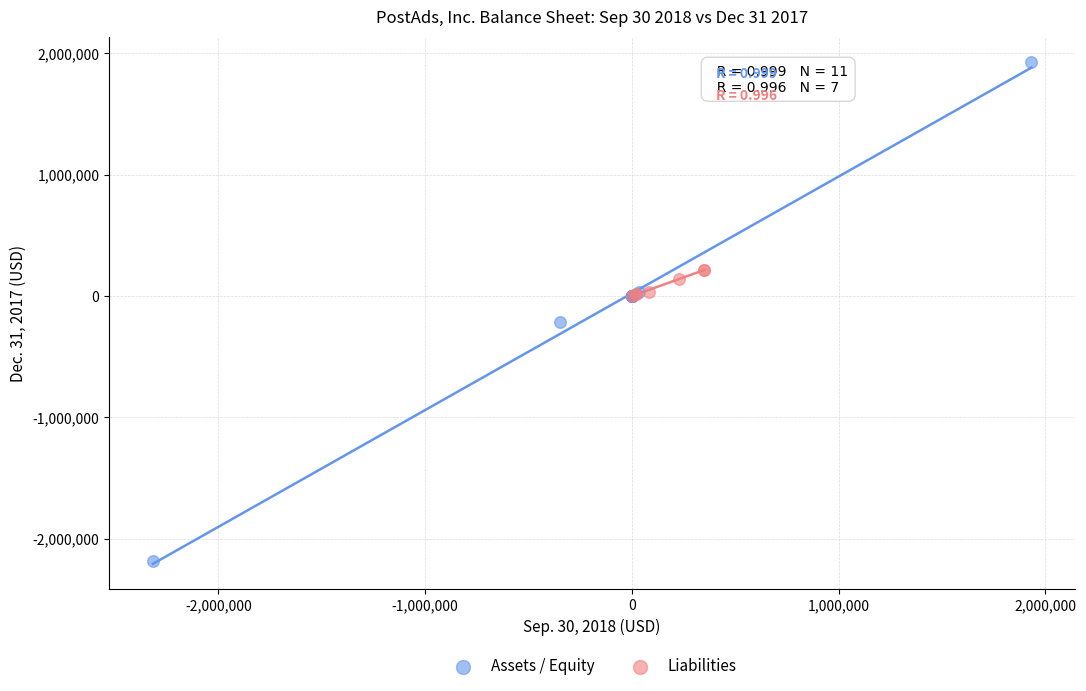

Which series contains the lowest Y value?

Assets / Equity